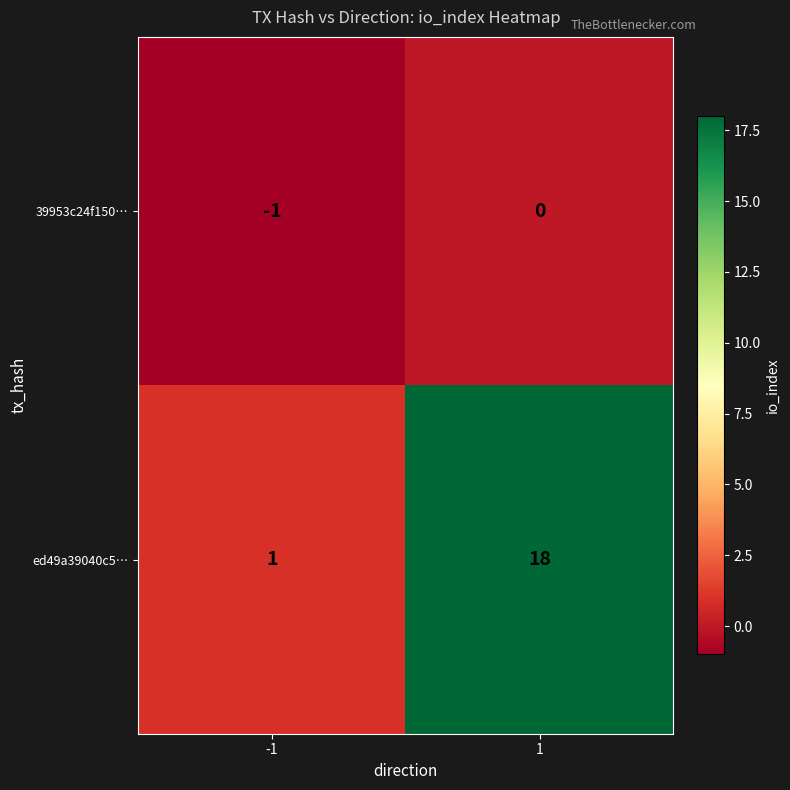

What is the maximum value shown in the chart?

18